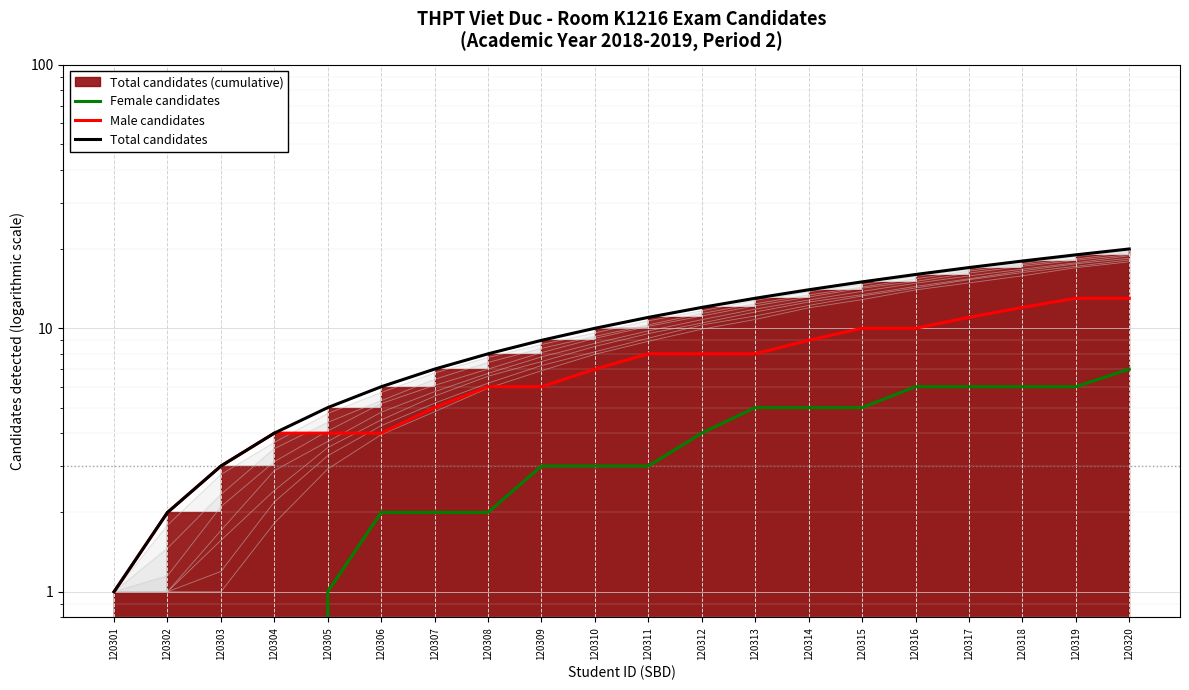

What is the sum of all Male candidates values?

144